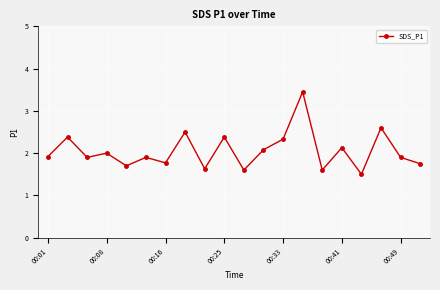

What is the minimum value shown in the chart?

1.5